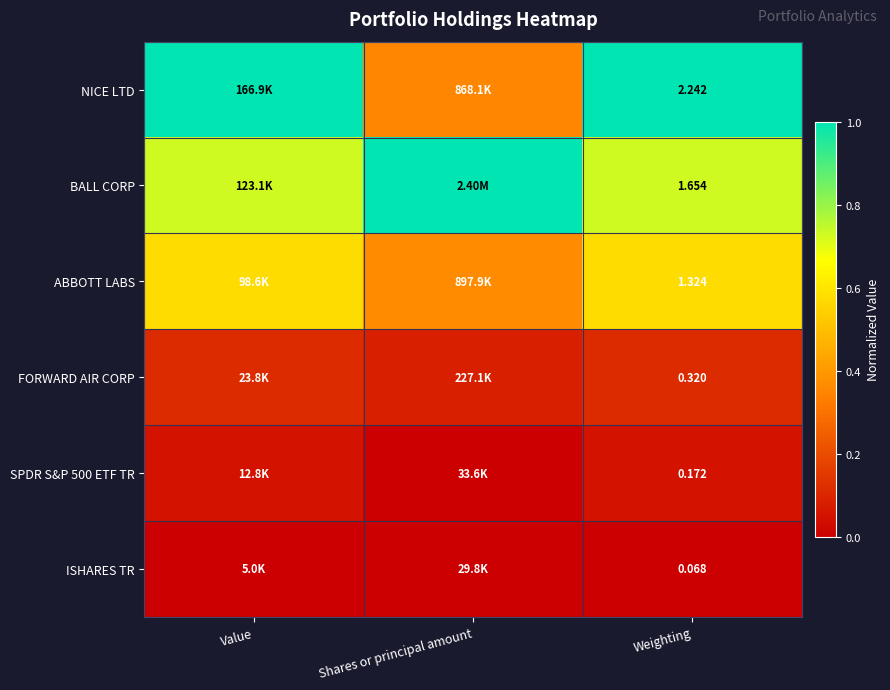

Is the value of BALL CORP at Weighting greater than the value of ABBOTT LABS at Weighting?

Yes